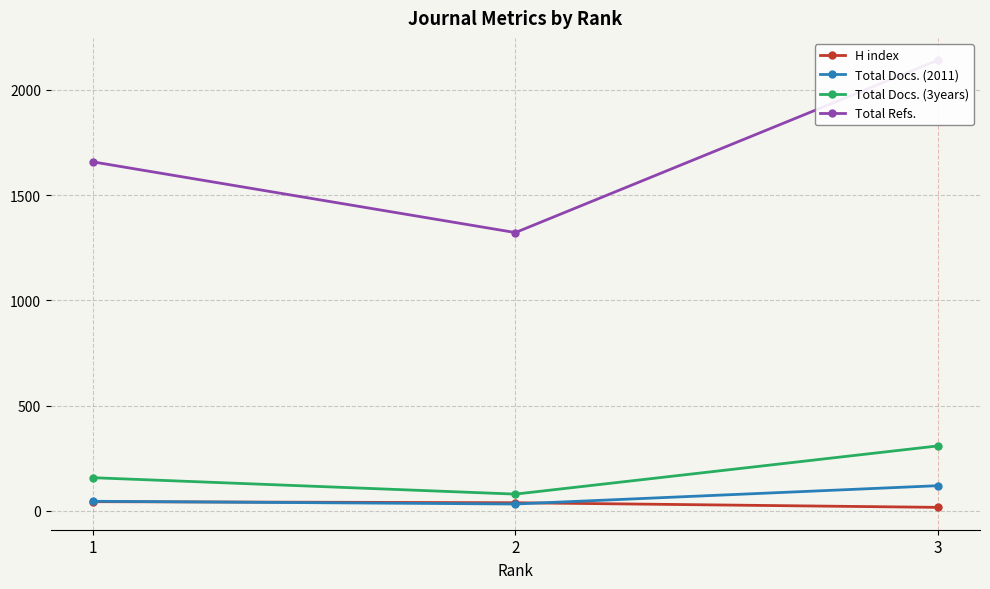

At 3, list the series in order from largest to smallest.

Total Refs., Total Docs. (3years), Total Docs. (2011), H index